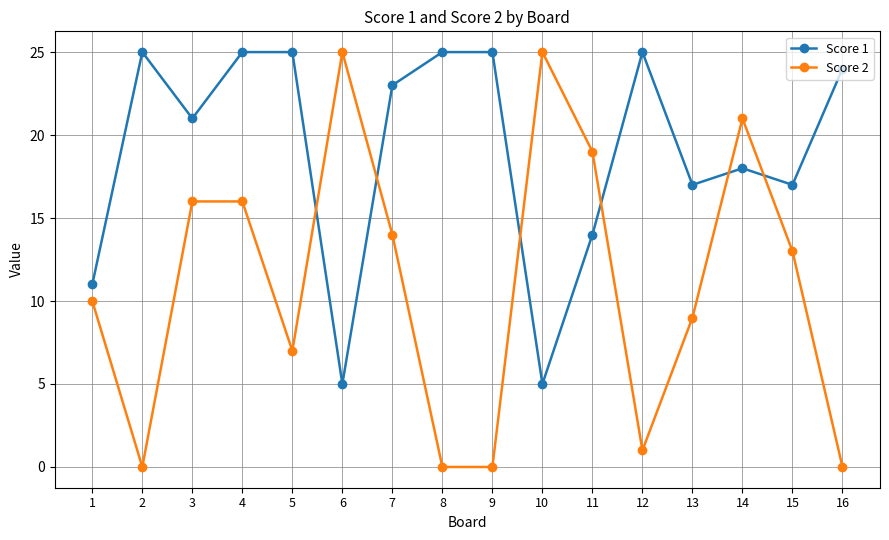

Which series changed the most between 13 and 14?

Score 2